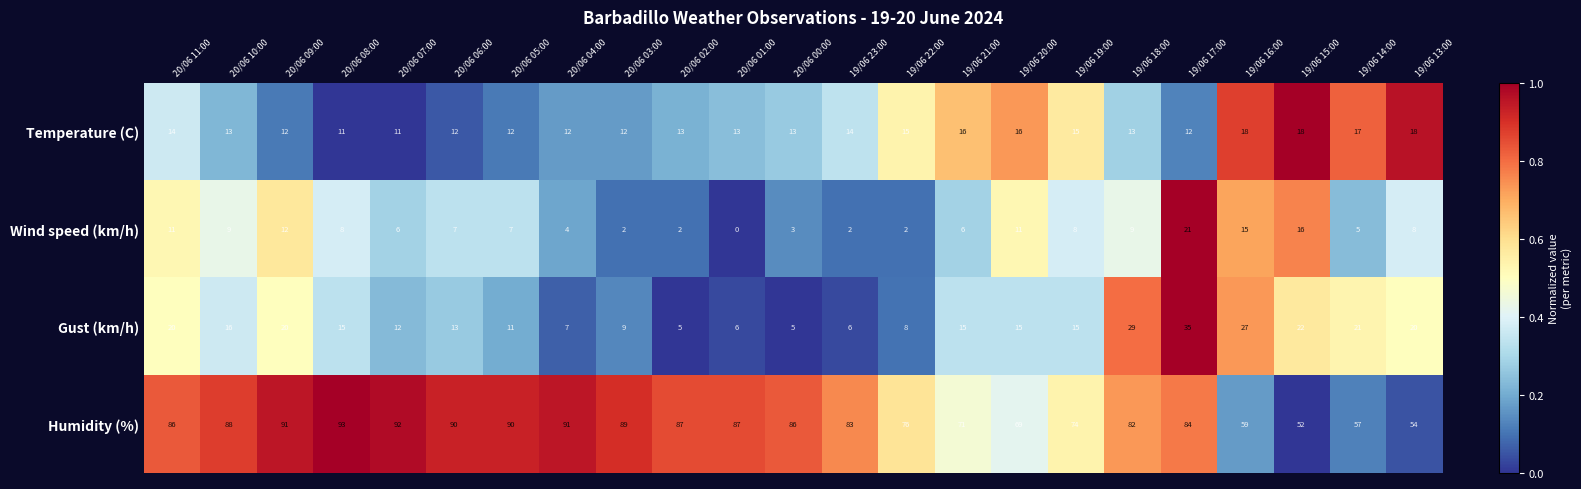

Count the Temperature (C) values in the range 12 to 16.

17